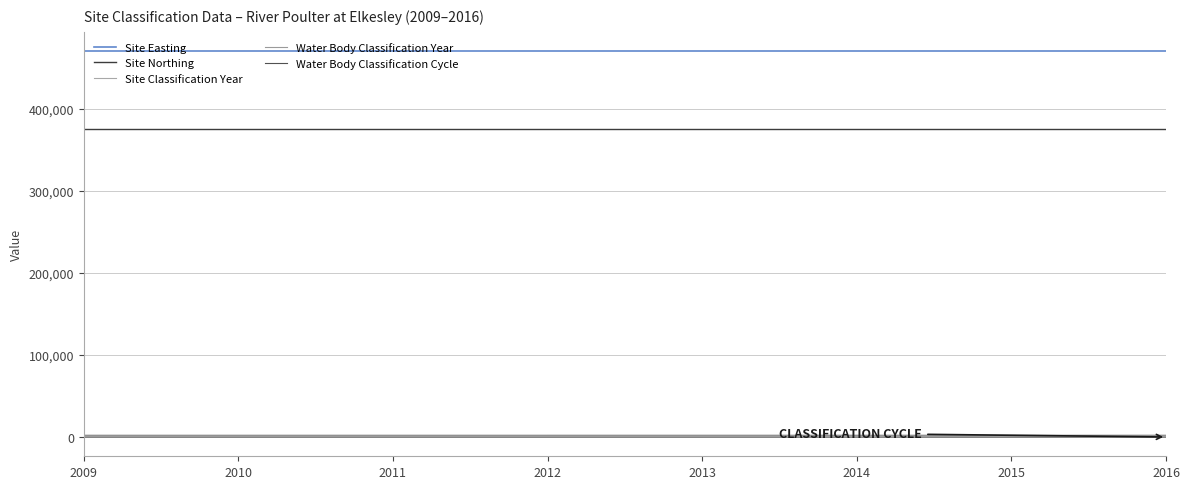

Which has a higher value, 2009 or 2015?

2009